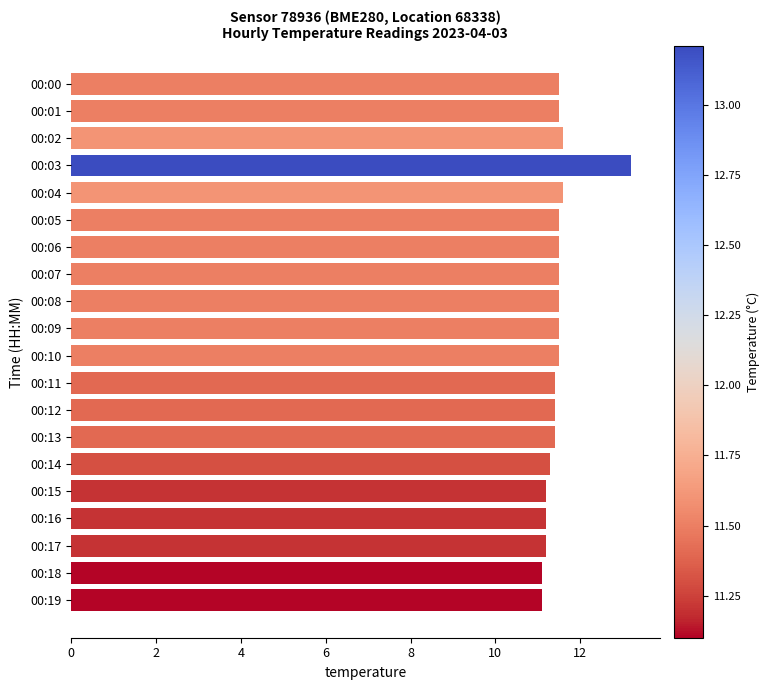

Is it true that the value at 00:08 is 3.9?

False